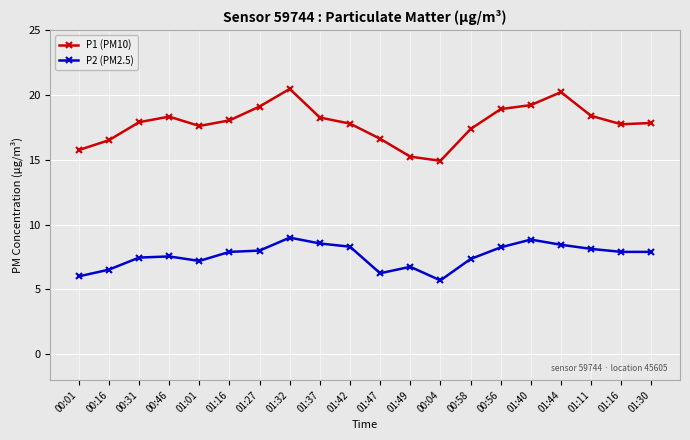

How many data points does each series have?

20